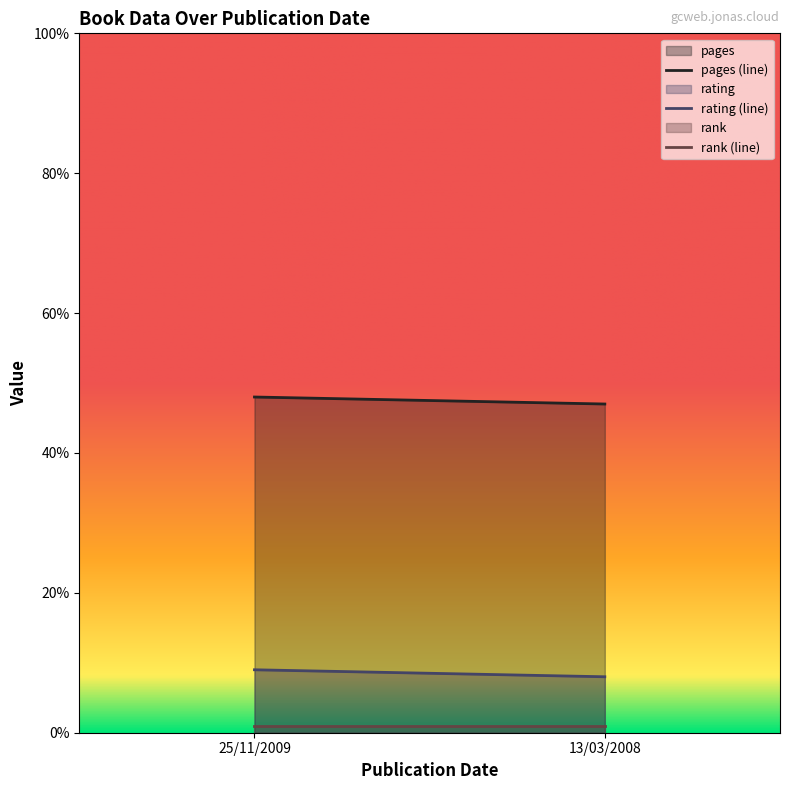

What is the average value of the rank series?

1